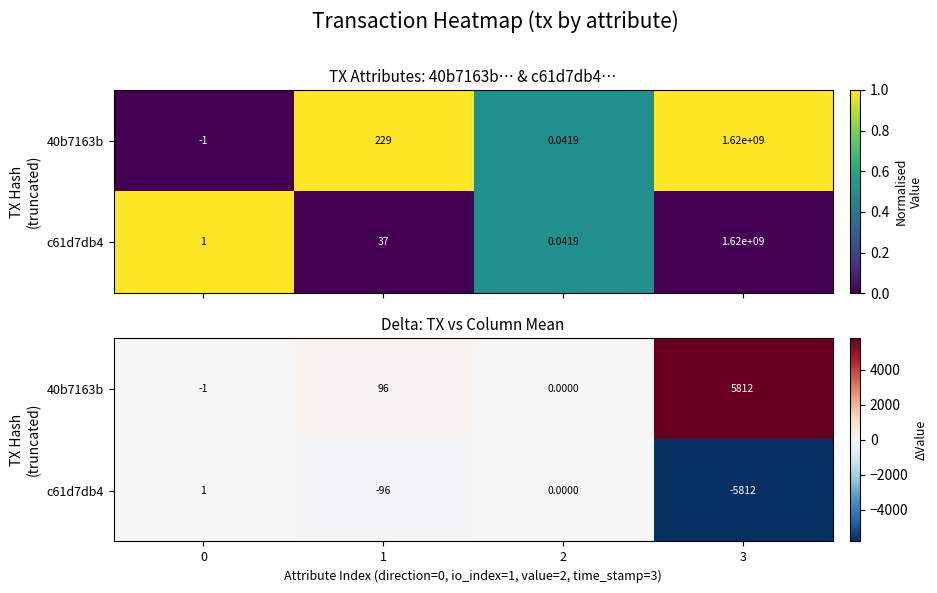

The value of c61d7db4 at 1 is -130.8. True or false?

False